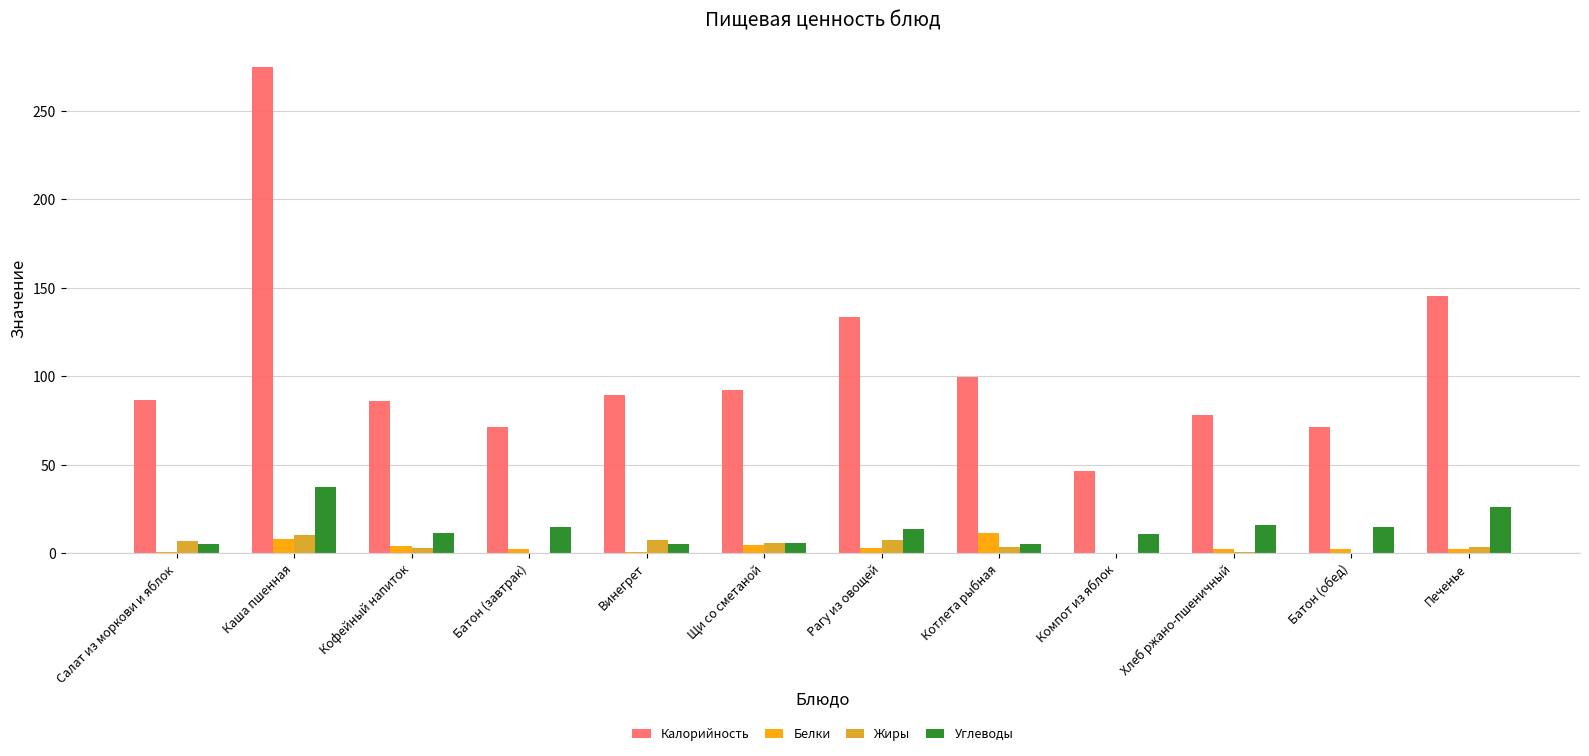

Which label corresponds to the largest value in the chart?

Каша пшенная